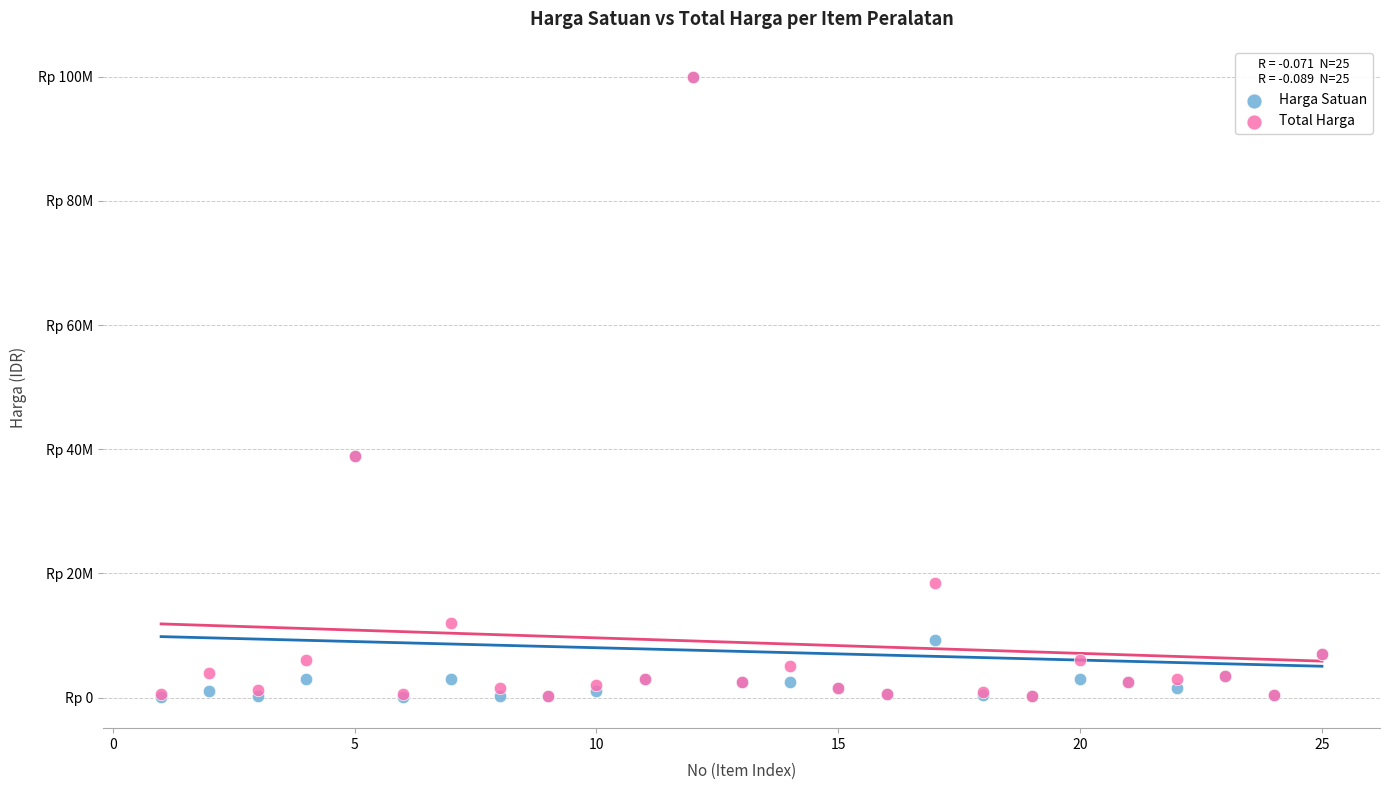

Which series has the widest spread of Y values?

Harga Satuan